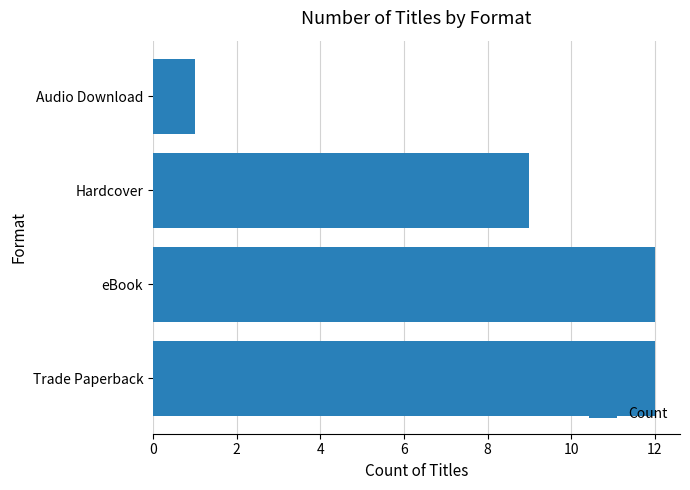

What is the smallest value displayed?

1